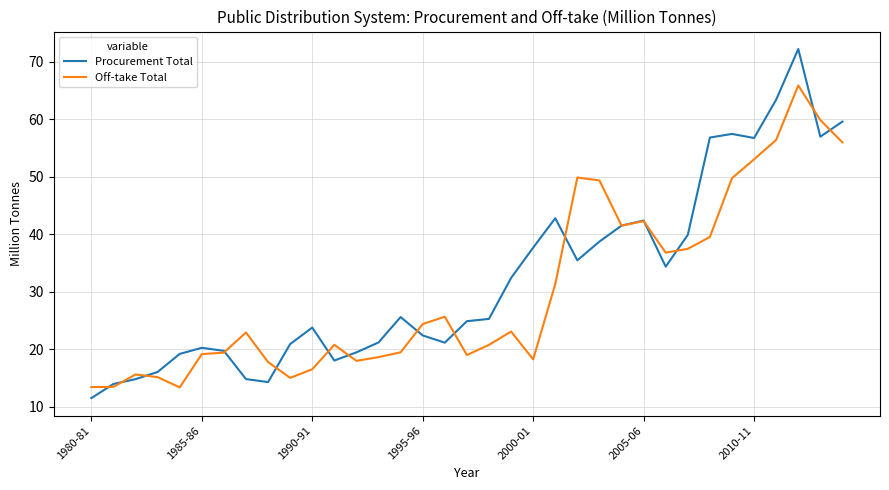

Is this an area chart (filled region under the line)?

No